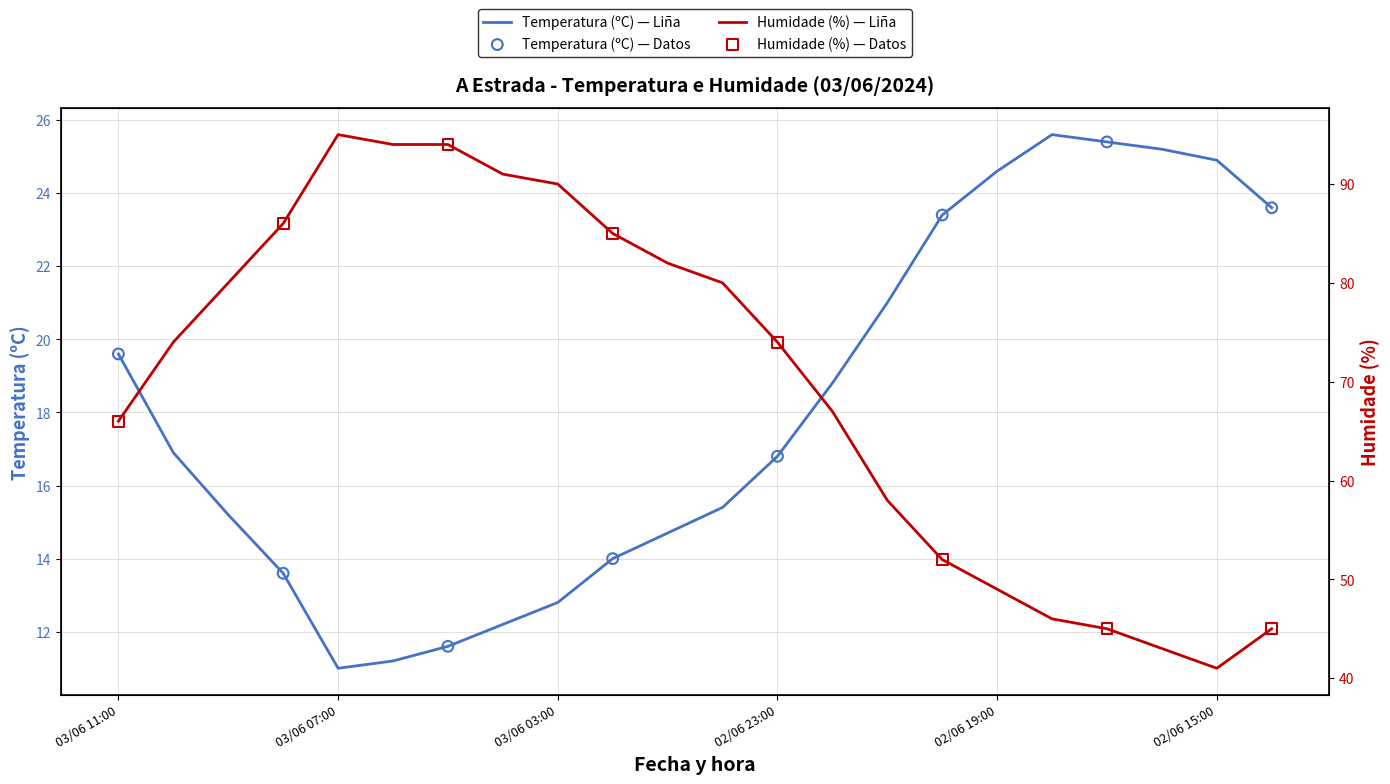

At which category is the sum across all series the highest?

03/06 07:00